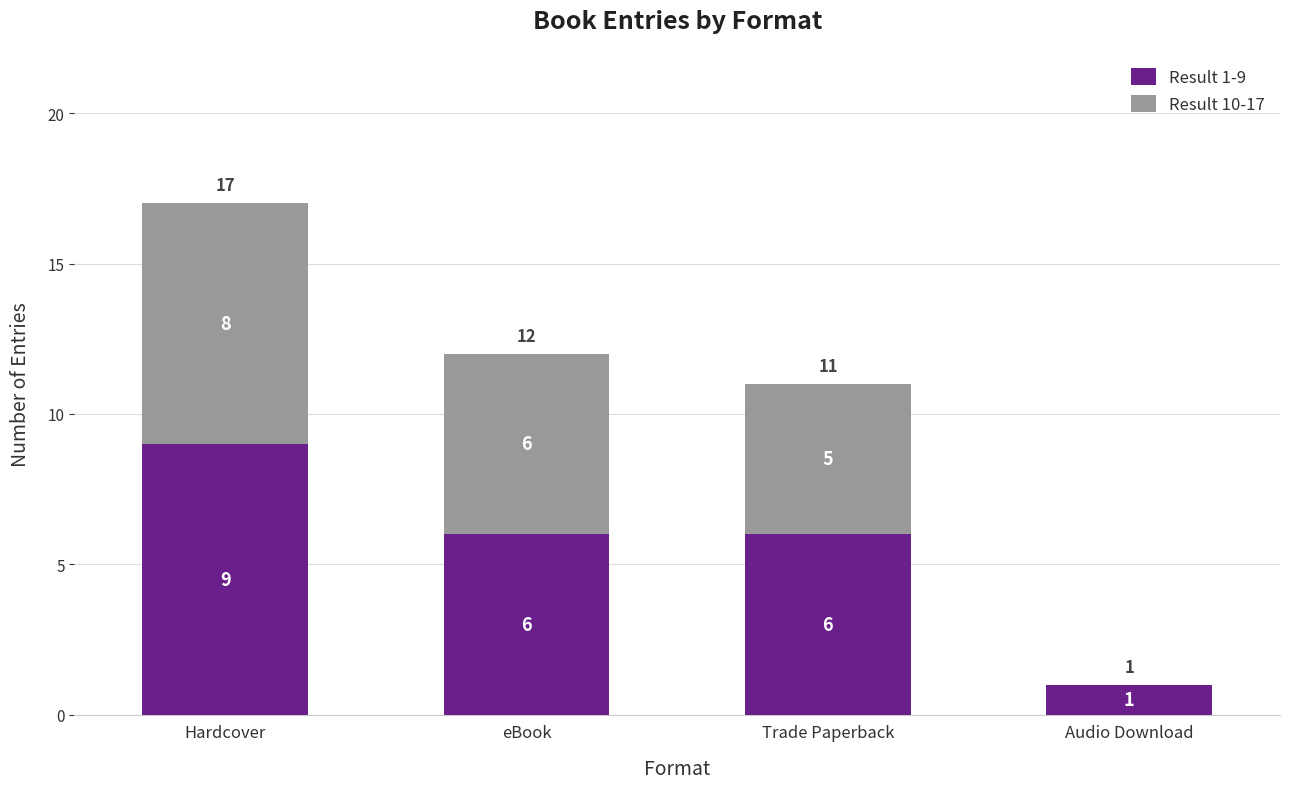

What is the maximum value for Result 1-9?

9